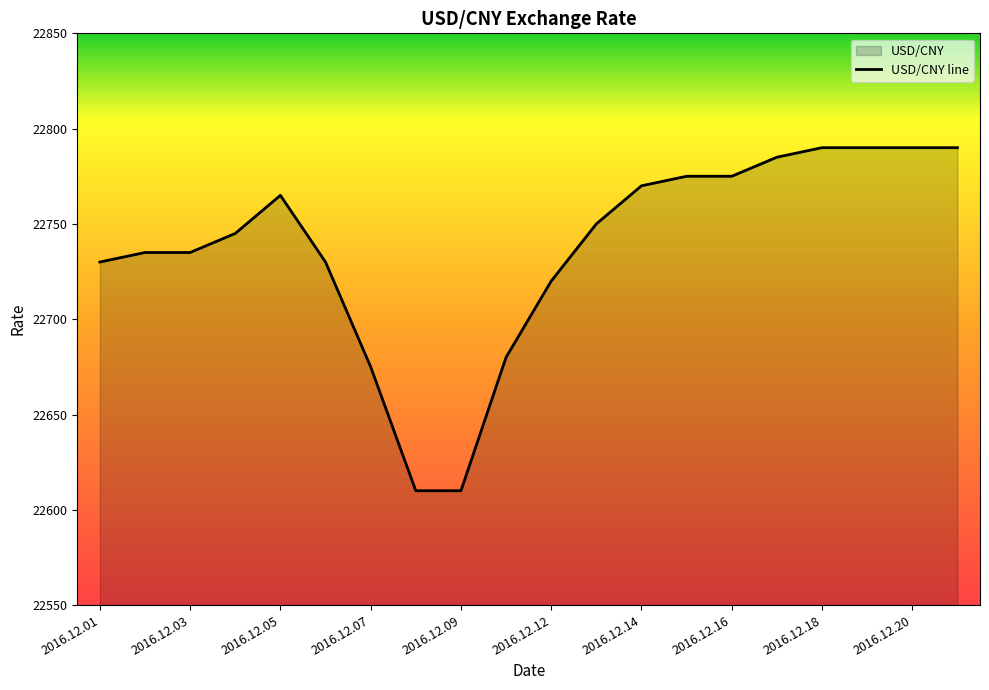

What is the value of the 11th point from the left?

22720